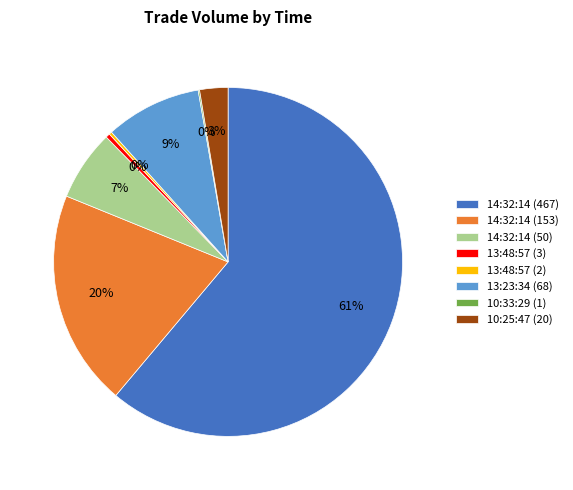

Which category has the biggest portion of the pie?

14:32:14 (467)